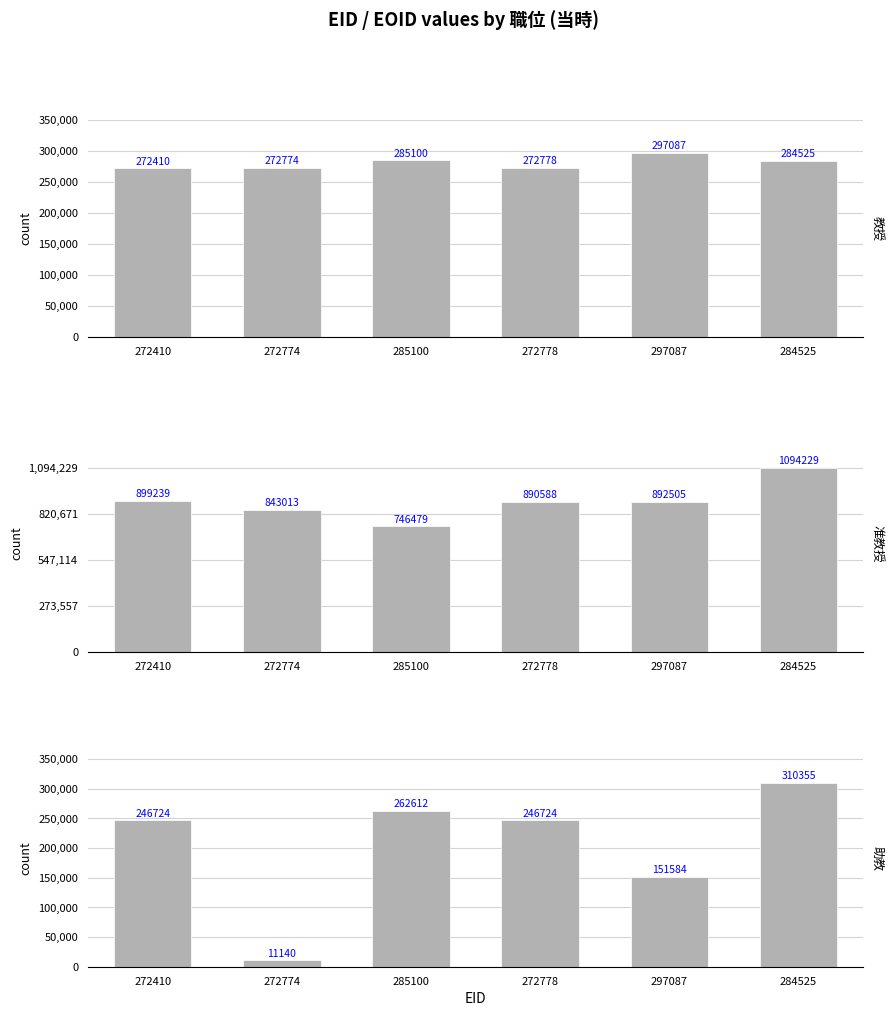

What is the sum of all 教授 values?

1684674